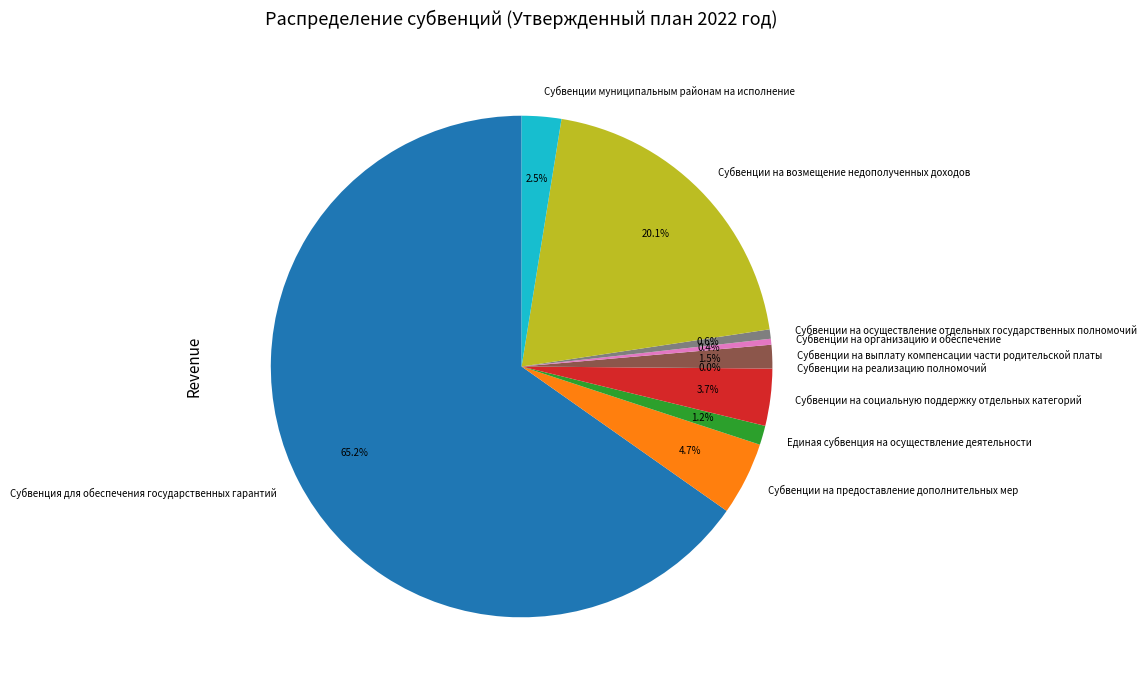

Is there a majority slice in this chart?

Yes